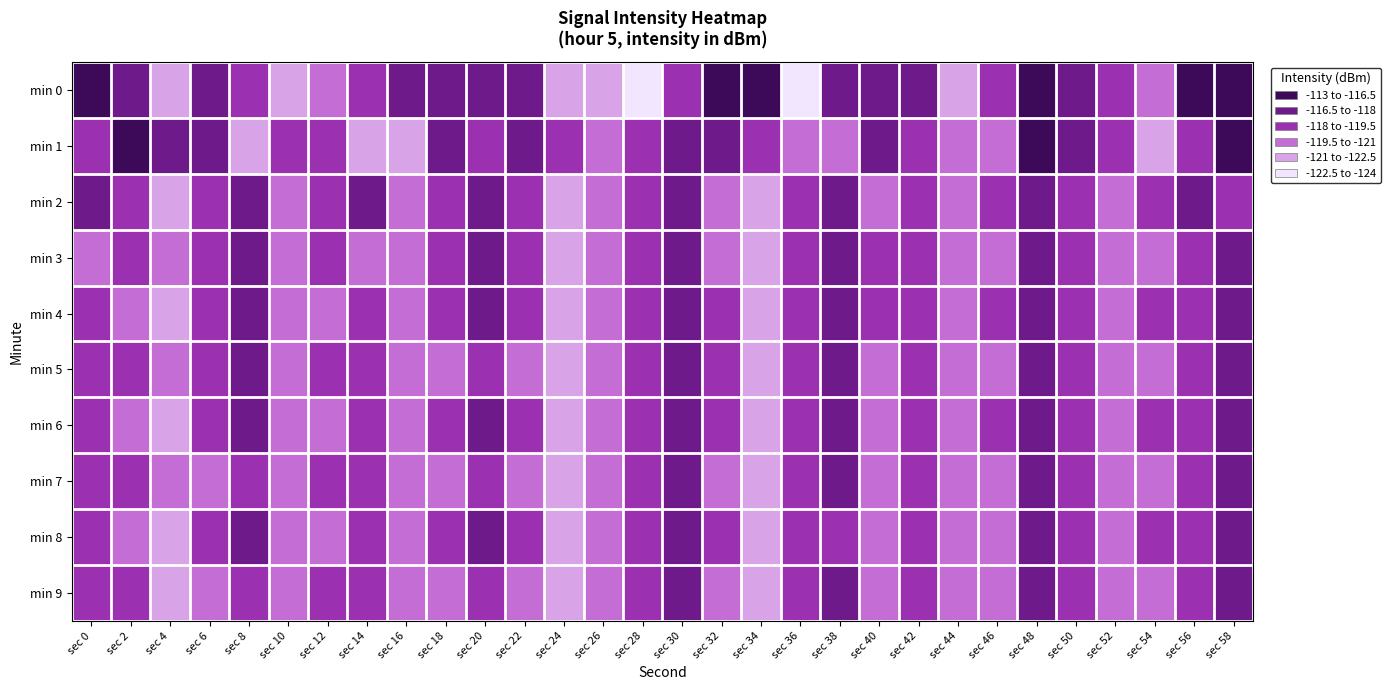

Reading left to right, transcribe all the data shown in this chart.

min 0: sec 0=-115.5	sec 2=-117.8	sec 4=-122.1	sec 6=-117.3	sec 8=-118.2	sec 10=-122.0	sec 12=-119.8	sec 14=-119.3	sec 16=-117.6	sec 18=-117.3	sec 20=-117.0	sec 22=-117.9	sec 24=-121.6	sec 26=-121.7	sec 28=-123.4	sec 30=-118.2	sec 32=-115.2	sec 34=-113.2	sec 36=-123.7	sec 38=-117.9	sec 40=-117.3	sec 42=-117.1	sec 44=-121.9	sec 46=-118.0	sec 48=-114.6	sec 50=-116.6	sec 52=-118.9	sec 54=-120.1	sec 56=-115.3	sec 58=-116.5
min 1: sec 0=-119.0	sec 2=-115.8	sec 4=-117.1	sec 6=-118.0	sec 8=-121.3	sec 10=-119.4	sec 12=-118.8	sec 14=-121.6	sec 16=-122.4	sec 18=-117.7	sec 20=-118.5	sec 22=-116.8	sec 24=-119.2	sec 26=-120.1	sec 28=-118.7	sec 30=-117.3	sec 32=-116.9	sec 34=-118.4	sec 36=-120.8	sec 38=-119.6	sec 40=-117.1	sec 42=-118.2	sec 44=-121.0	sec 46=-119.8	sec 48=-116.4	sec 50=-117.7	sec 52=-119.5	sec 54=-121.2	sec 56=-118.3	sec 58=-116.1
min 2: sec 0=-117.2	sec 2=-119.1	sec 4=-121.5	sec 6=-118.6	sec 8=-117.8	sec 10=-120.3	sec 12=-118.9	sec 14=-117.4	sec 16=-119.7	sec 18=-118.1	sec 20=-116.6	sec 22=-119.3	sec 24=-121.8	sec 26=-120.5	sec 28=-118.2	sec 30=-117.5	sec 32=-119.9	sec 34=-121.1	sec 36=-118.7	sec 38=-117.3	sec 40=-119.6	sec 42=-118.4	sec 44=-120.7	sec 46=-119.2	sec 48=-117.8	sec 50=-118.9	sec 52=-120.1	sec 54=-119.4	sec 56=-117.7	sec 58=-118.5
min 3: sec 0=-119.8	sec 2=-118.3	sec 4=-120.6	sec 6=-119.1	sec 8=-117.6	sec 10=-119.9	sec 12=-118.5	sec 14=-120.2	sec 16=-119.7	sec 18=-118.1	sec 20=-117.9	sec 22=-119.4	sec 24=-121.3	sec 26=-120.0	sec 28=-118.6	sec 30=-117.2	sec 32=-119.8	sec 34=-121.5	sec 36=-118.3	sec 38=-117.7	sec 40=-119.2	sec 42=-118.8	sec 44=-121.0	sec 46=-119.6	sec 48=-117.4	sec 50=-118.7	sec 52=-120.4	sec 54=-119.9	sec 56=-118.2	sec 58=-117.6
min 4: sec 0=-118.1	sec 2=-119.6	sec 4=-121.2	sec 6=-118.8	sec 8=-117.3	sec 10=-120.1	sec 12=-119.7	sec 14=-118.4	sec 16=-120.5	sec 18=-119.2	sec 20=-117.8	sec 22=-119.0	sec 24=-121.6	sec 26=-120.3	sec 28=-118.9	sec 30=-117.5	sec 32=-119.3	sec 34=-121.8	sec 36=-118.6	sec 38=-117.9	sec 40=-119.5	sec 42=-118.7	sec 44=-120.8	sec 46=-119.4	sec 48=-117.6	sec 50=-118.8	sec 52=-120.6	sec 54=-119.3	sec 56=-118.1	sec 58=-117.4
min 5: sec 0=-119.3	sec 2=-118.6	sec 4=-120.9	sec 6=-119.5	sec 8=-118.0	sec 10=-120.4	sec 12=-119.0	sec 14=-118.7	sec 16=-120.2	sec 18=-119.8	sec 20=-118.3	sec 22=-119.6	sec 24=-121.4	sec 26=-120.1	sec 28=-118.7	sec 30=-117.8	sec 32=-119.5	sec 34=-121.7	sec 36=-118.4	sec 38=-117.6	sec 40=-119.8	sec 42=-118.5	sec 44=-120.6	sec 46=-119.9	sec 48=-117.5	sec 50=-118.6	sec 52=-120.3	sec 54=-119.7	sec 56=-118.4	sec 58=-117.2
min 6: sec 0=-118.5	sec 2=-119.8	sec 4=-121.3	sec 6=-118.9	sec 8=-117.4	sec 10=-120.2	sec 12=-119.8	sec 14=-118.5	sec 16=-120.6	sec 18=-119.3	sec 20=-117.9	sec 22=-119.1	sec 24=-121.7	sec 26=-120.4	sec 28=-119.0	sec 30=-117.6	sec 32=-119.4	sec 34=-121.9	sec 36=-118.7	sec 38=-118.0	sec 40=-119.6	sec 42=-118.8	sec 44=-120.9	sec 46=-119.5	sec 48=-117.7	sec 50=-118.9	sec 52=-120.7	sec 54=-119.4	sec 56=-118.2	sec 58=-117.5
min 7: sec 0=-119.4	sec 2=-118.7	sec 4=-121.0	sec 6=-119.6	sec 8=-118.1	sec 10=-120.5	sec 12=-119.1	sec 14=-118.8	sec 16=-120.3	sec 18=-119.9	sec 20=-118.4	sec 22=-119.7	sec 24=-121.5	sec 26=-120.2	sec 28=-118.8	sec 30=-117.9	sec 32=-119.6	sec 34=-121.8	sec 36=-118.5	sec 38=-117.7	sec 40=-119.9	sec 42=-118.6	sec 44=-120.7	sec 46=-120.0	sec 48=-117.6	sec 50=-118.7	sec 52=-120.4	sec 54=-119.8	sec 56=-118.5	sec 58=-117.3
min 8: sec 0=-118.6	sec 2=-119.9	sec 4=-121.4	sec 6=-119.0	sec 8=-117.5	sec 10=-120.3	sec 12=-119.9	sec 14=-118.6	sec 16=-120.7	sec 18=-119.4	sec 20=-118.0	sec 22=-119.2	sec 24=-121.8	sec 26=-120.5	sec 28=-119.1	sec 30=-117.7	sec 32=-119.5	sec 34=-122.0	sec 36=-118.8	sec 38=-118.1	sec 40=-119.7	sec 42=-118.9	sec 44=-121.0	sec 46=-119.6	sec 48=-117.8	sec 50=-119.0	sec 52=-120.8	sec 54=-119.5	sec 56=-118.3	sec 58=-117.6
min 9: sec 0=-119.5	sec 2=-118.8	sec 4=-121.1	sec 6=-119.7	sec 8=-118.2	sec 10=-120.6	sec 12=-119.2	sec 14=-118.9	sec 16=-120.4	sec 18=-120.0	sec 20=-118.5	sec 22=-119.8	sec 24=-121.6	sec 26=-120.3	sec 28=-118.9	sec 30=-118.0	sec 32=-119.7	sec 34=-121.9	sec 36=-118.6	sec 38=-117.8	sec 40=-120.0	sec 42=-118.7	sec 44=-120.8	sec 46=-120.1	sec 48=-117.7	sec 50=-118.8	sec 52=-120.5	sec 54=-119.9	sec 56=-118.6	sec 58=-117.4